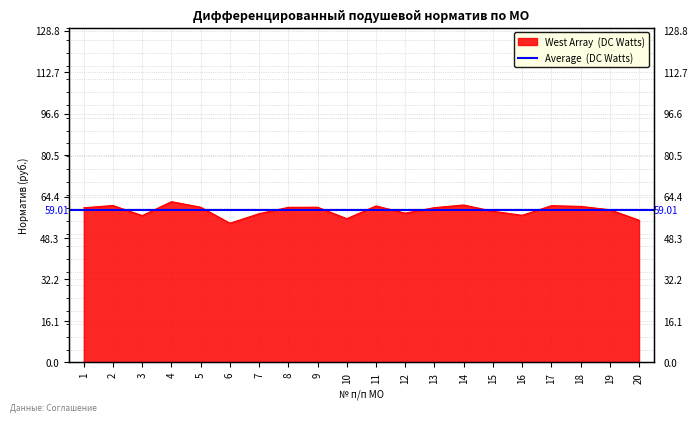

What is the change in value from 2 to 10?

-5.1